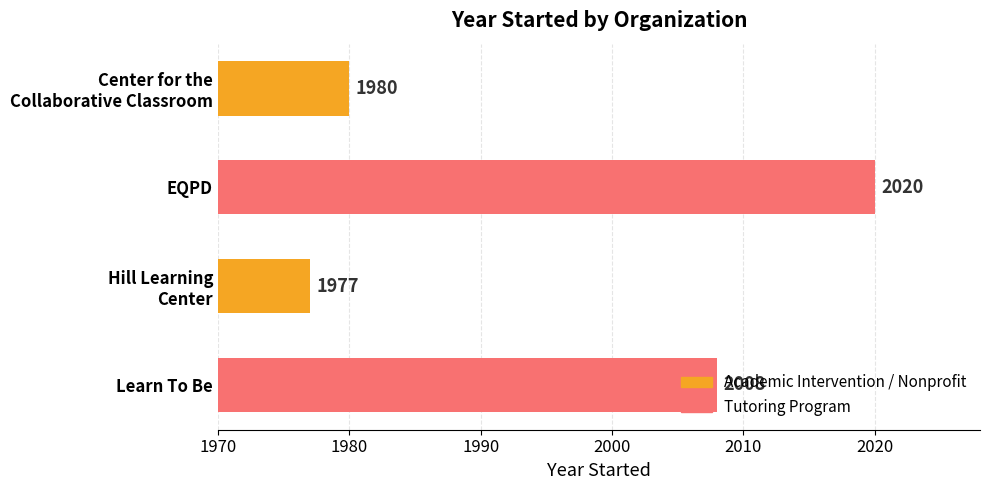

What is the minimum value shown in the chart?

1977